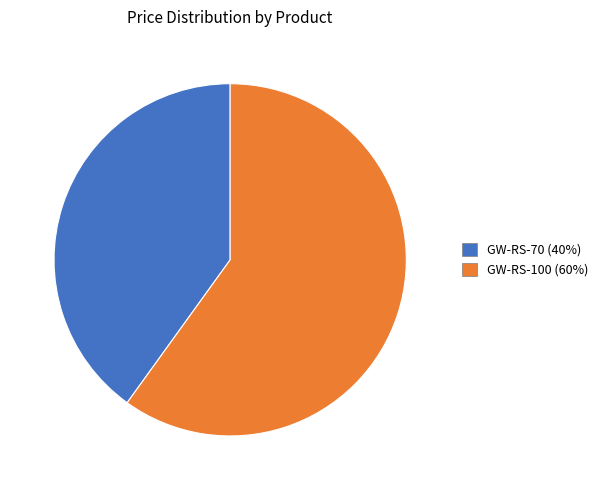

What is the majority slice?

GW-RS-100